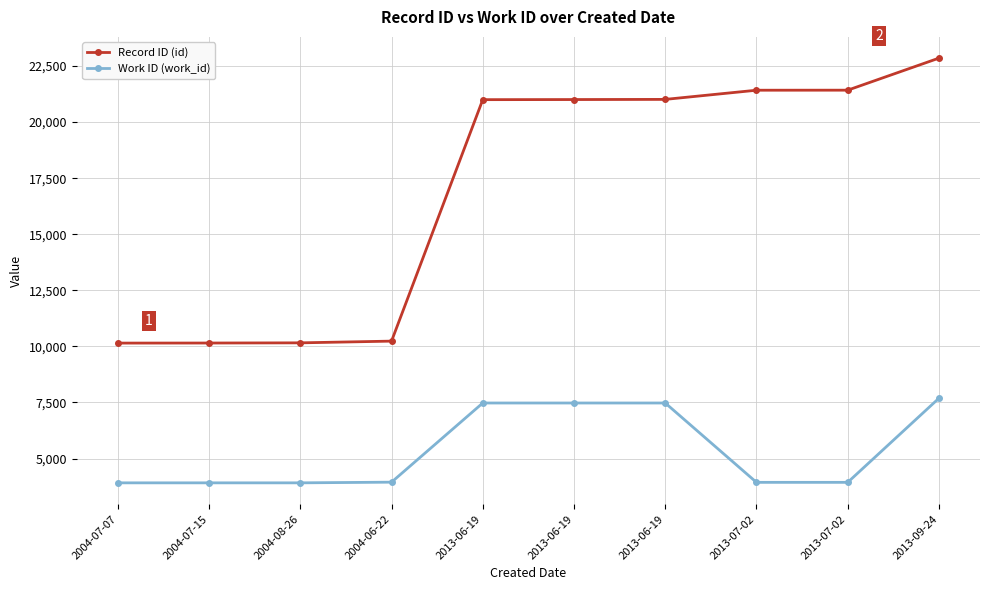

What is the maximum value for Record ID (id)?

22853